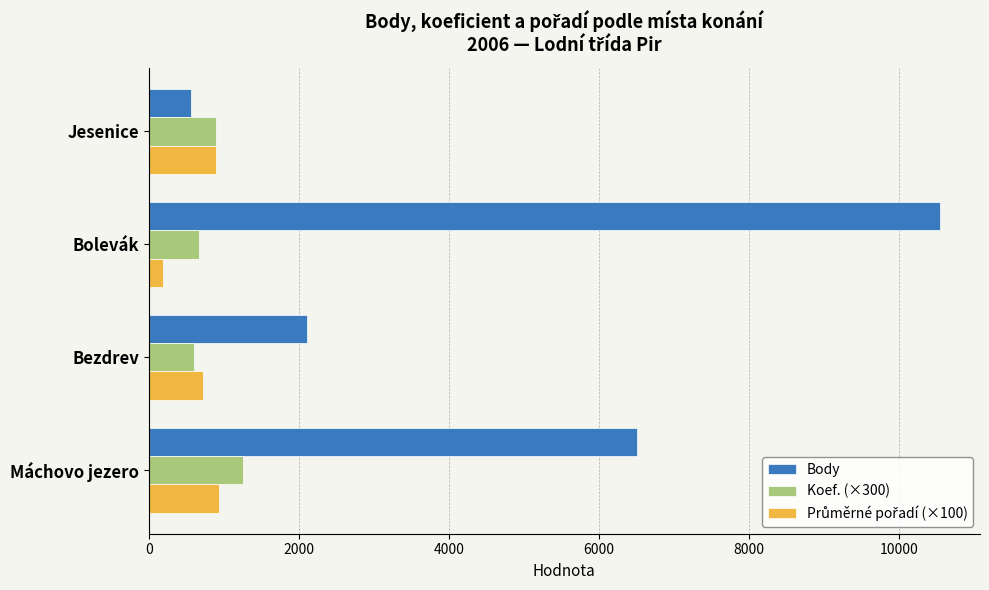

The Body series shows 6515 at Máchovo jezero. True or false?

True